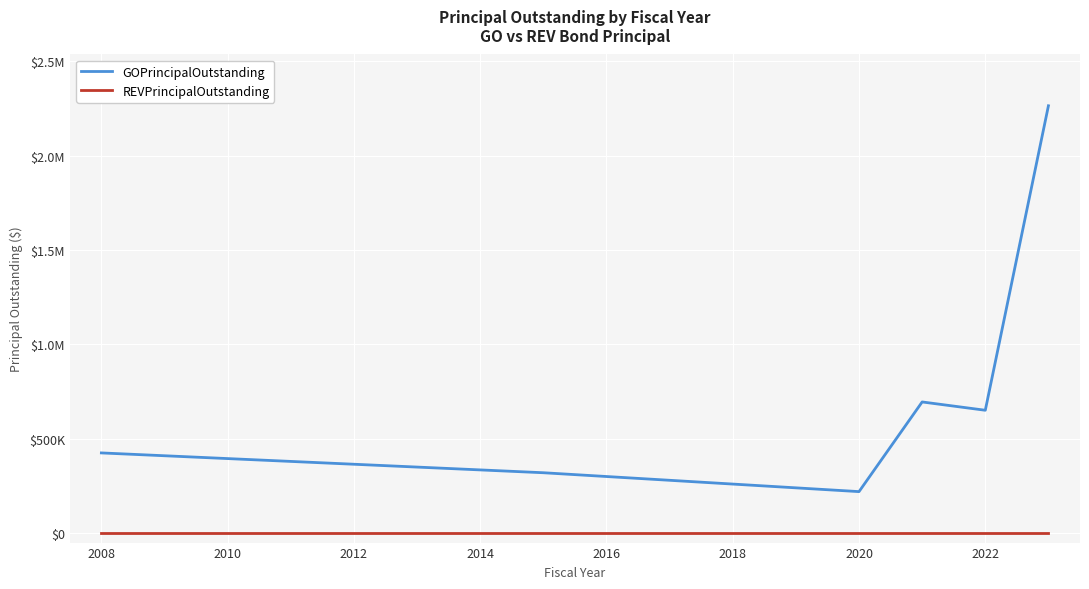

True or false: REVPrincipalOutstanding has more than 0 interior local peaks.

False